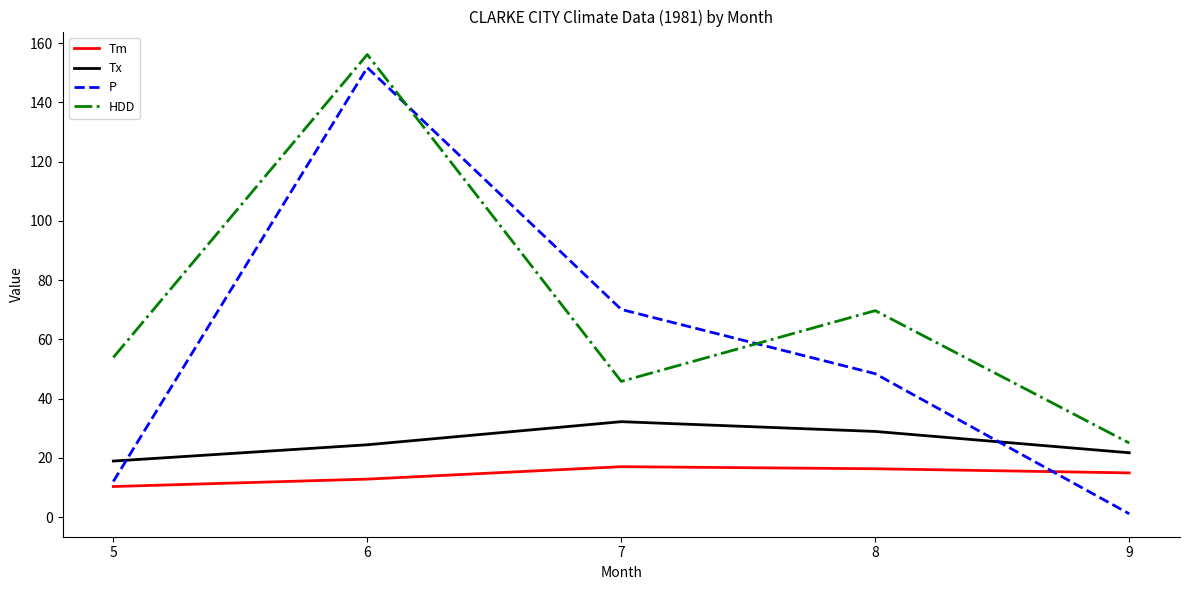

What is the total value across all series at 9?

62.7